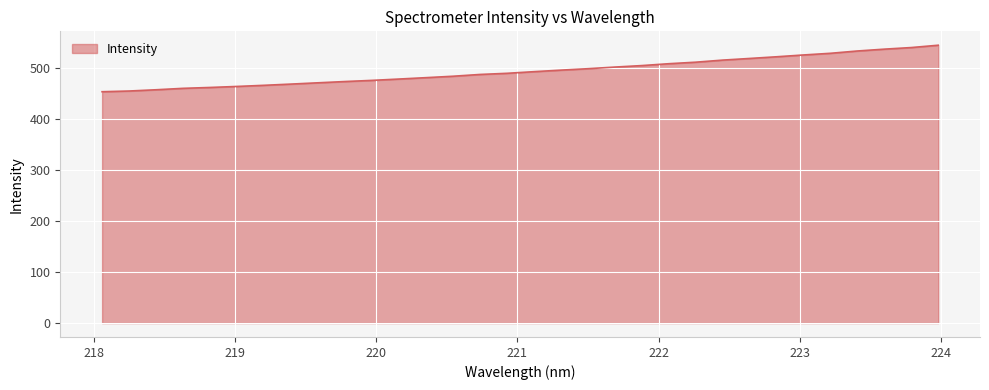

What is the maximum value shown in the chart?

545.2